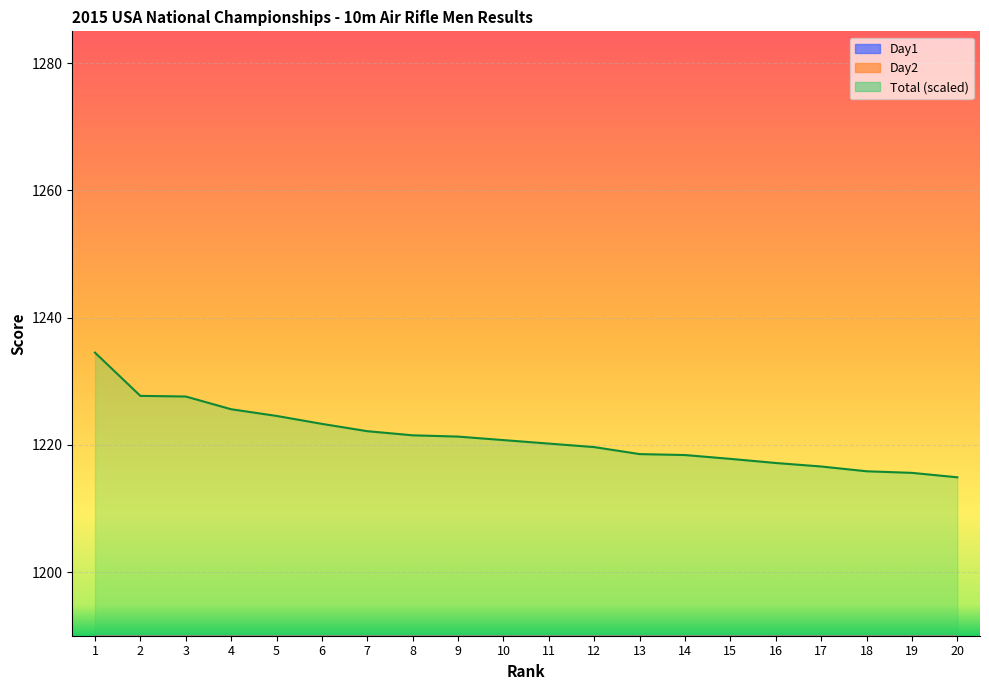

Where is the first local minimum for Day1?

2